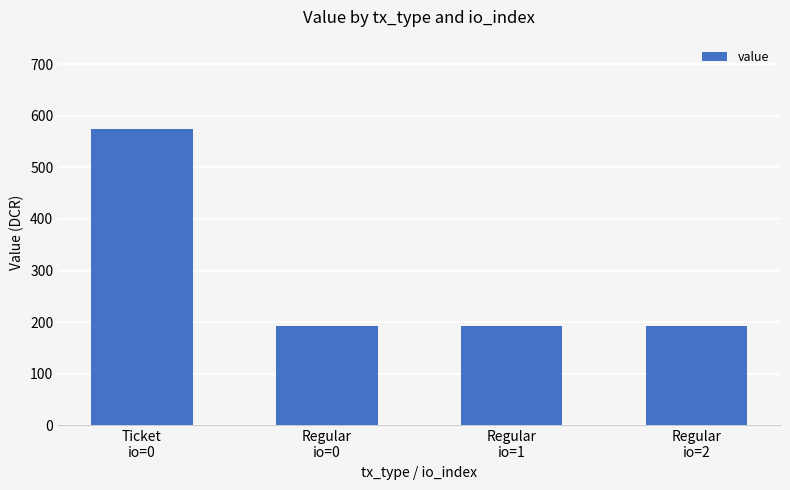

What is the approximate value at Regular
io=2?

191.6